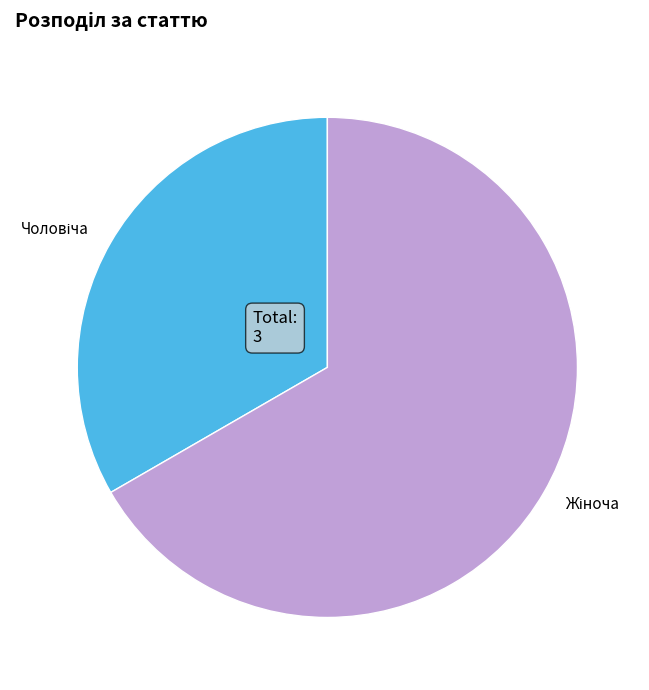

Is there a majority slice in this chart?

Yes